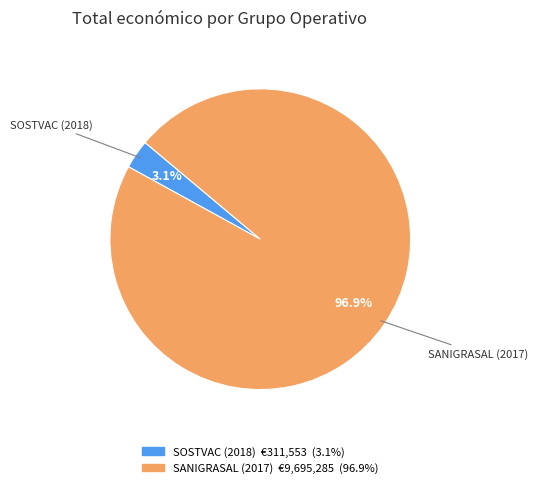

To the nearest percent, what portion does SOSTVAC (2018) represent?

3%